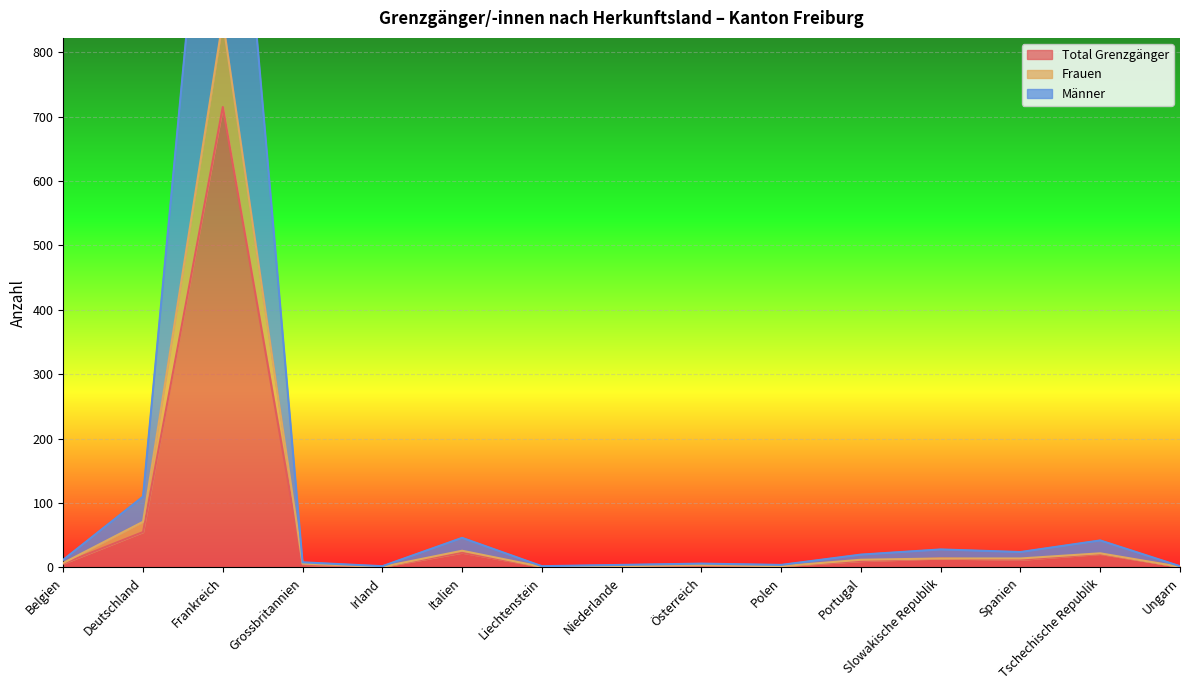

True or false: Frauen and Total Grenzgänger intersect in this chart.

False